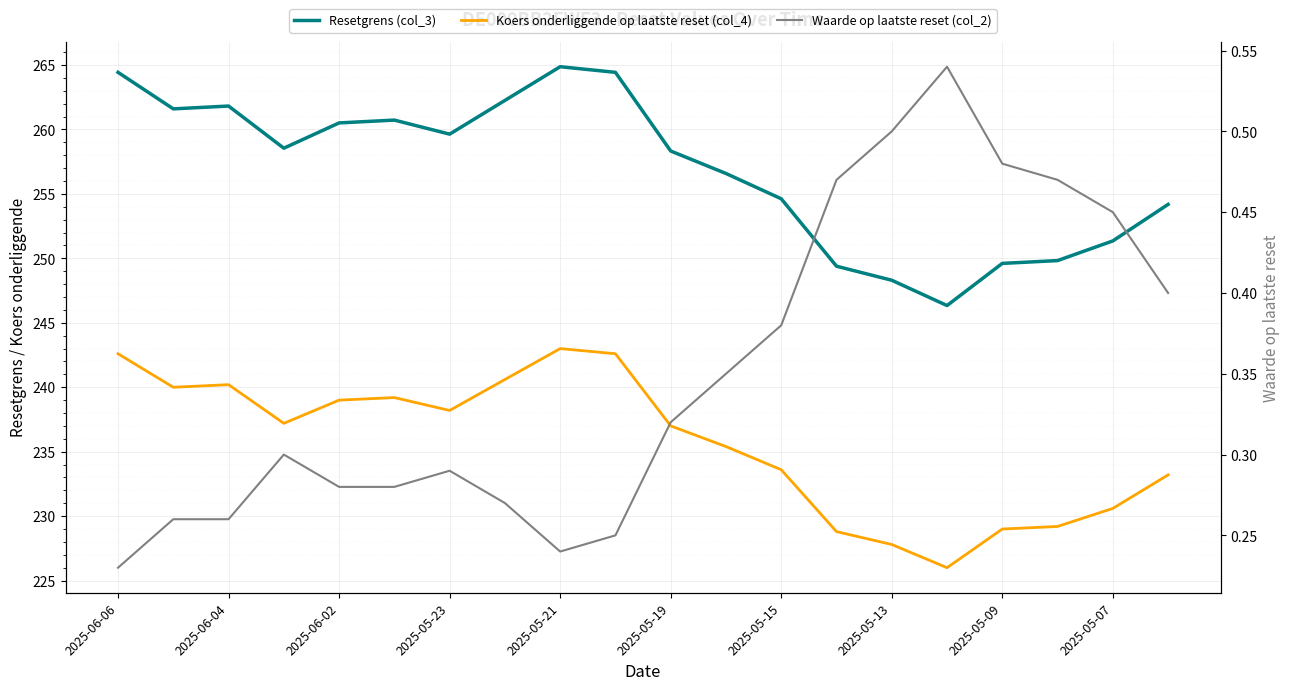

True or false: Waarde op laatste reset (col_2) has a value of 0.2 at 2025-05-23.

False